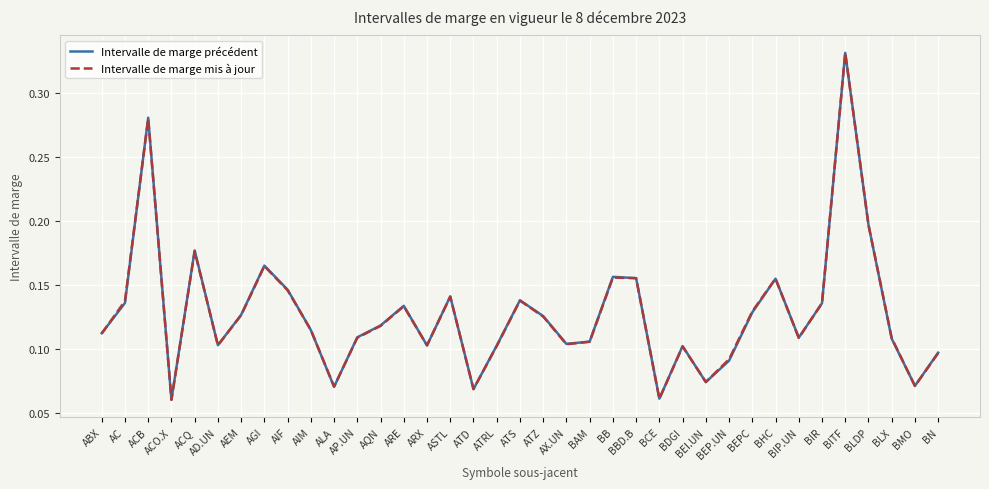

Is the value of Intervalle de marge mis à jour at BMO greater than the value of Intervalle de marge précédent at AIF?

No